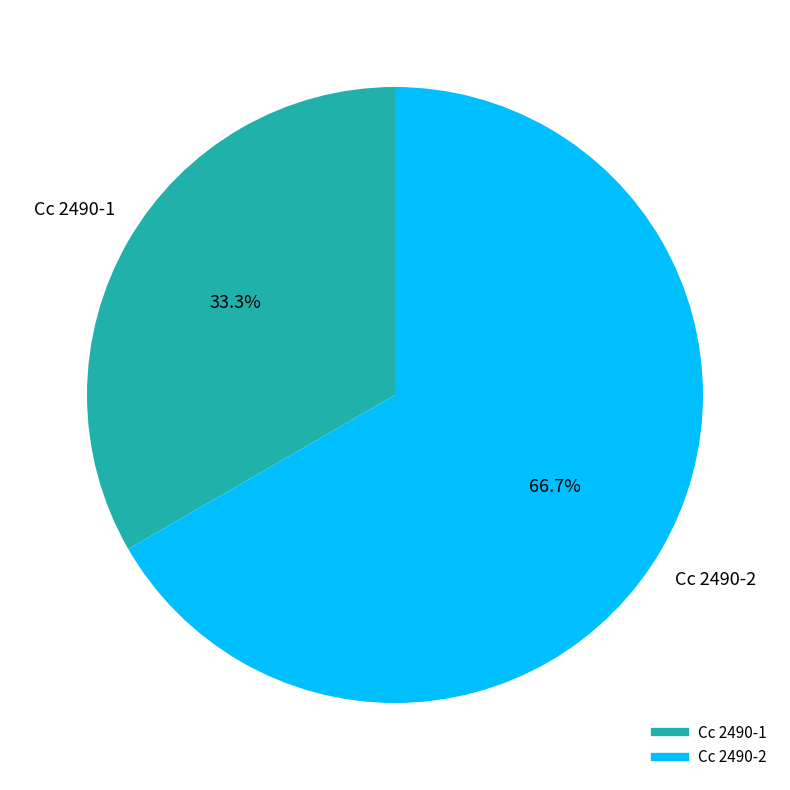

What percentage is NOT represented by Cc 2490-1?

66.7%